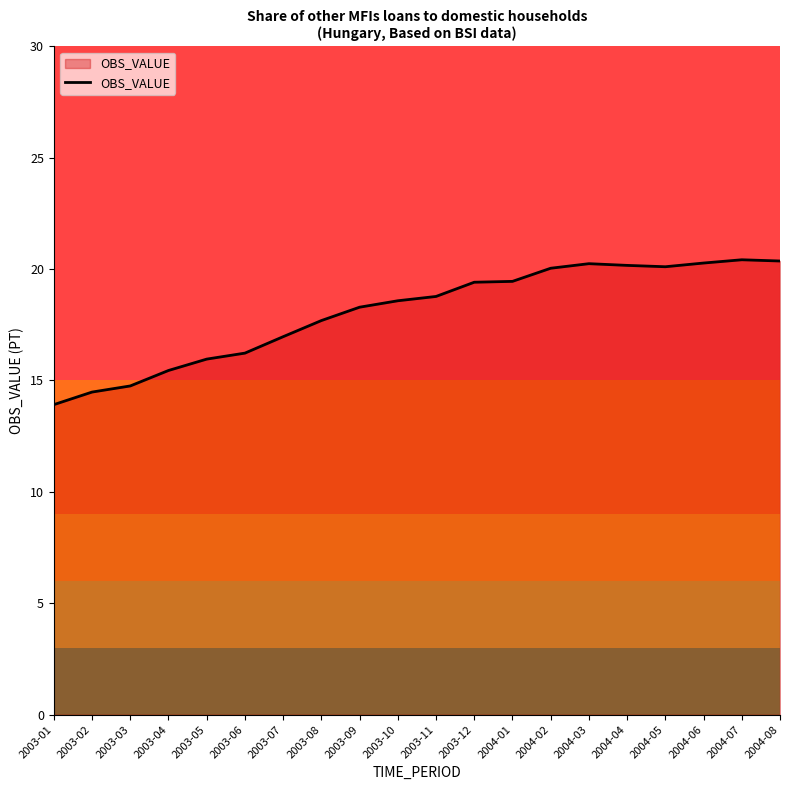

What position from the left is 2004-02?

14